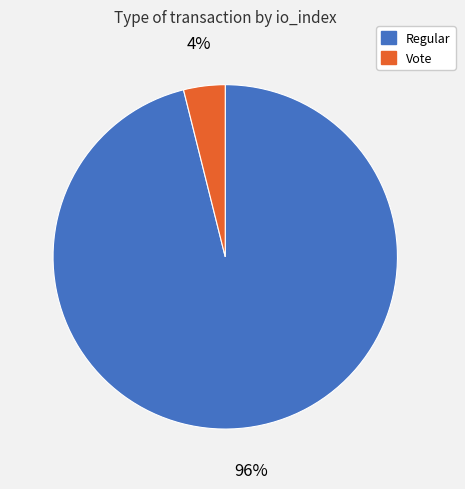

Which has a higher value, Vote or Regular?

Regular